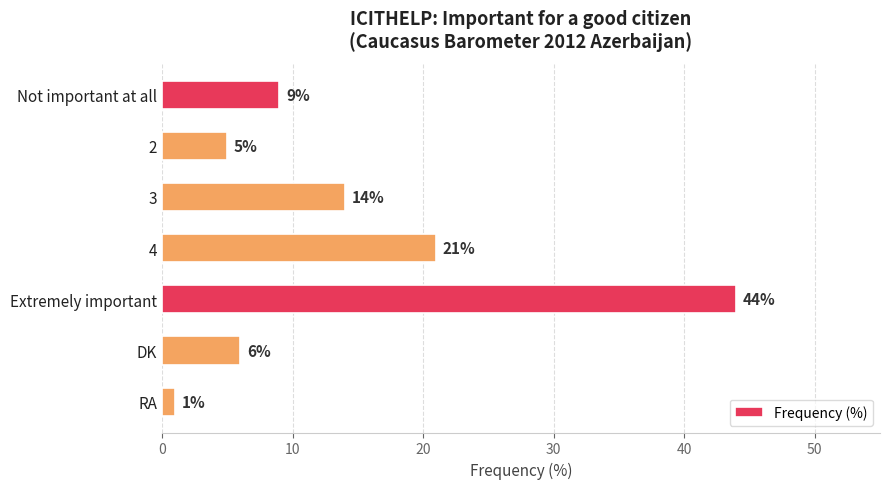

Where is the data nearest to the value 22?

4